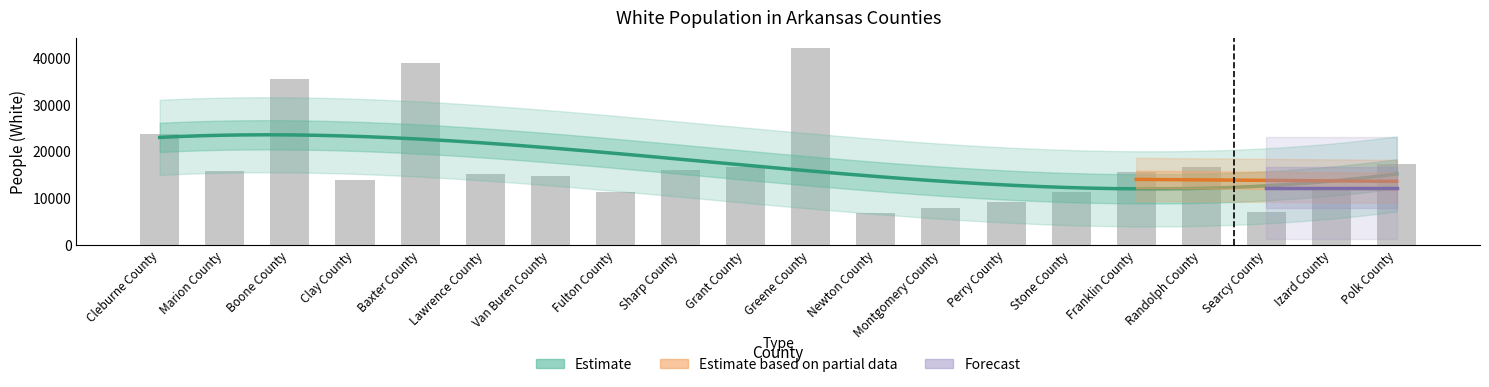

Count the number of categories in the chart.

20